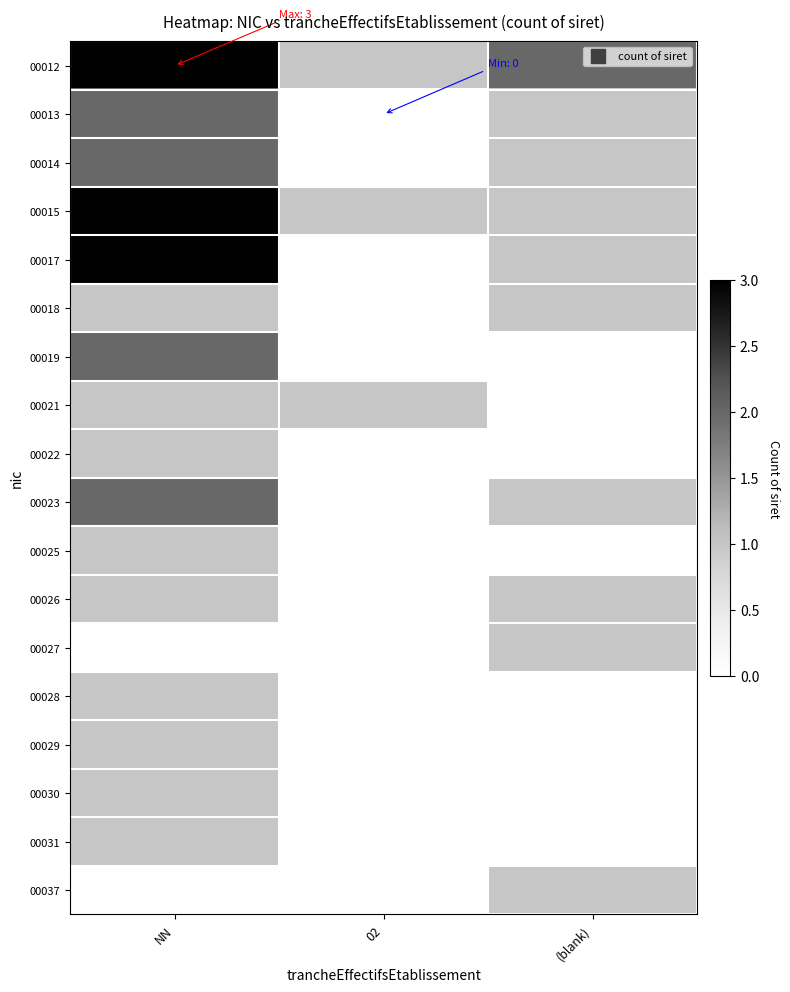

At NN, list the series in order from smallest to largest.

00027, 00037, 00018, 00021, 00022, 00025, 00026, 00028, 00029, 00030, 00031, 00013, 00014, 00019, 00023, 00012, 00015, 00017